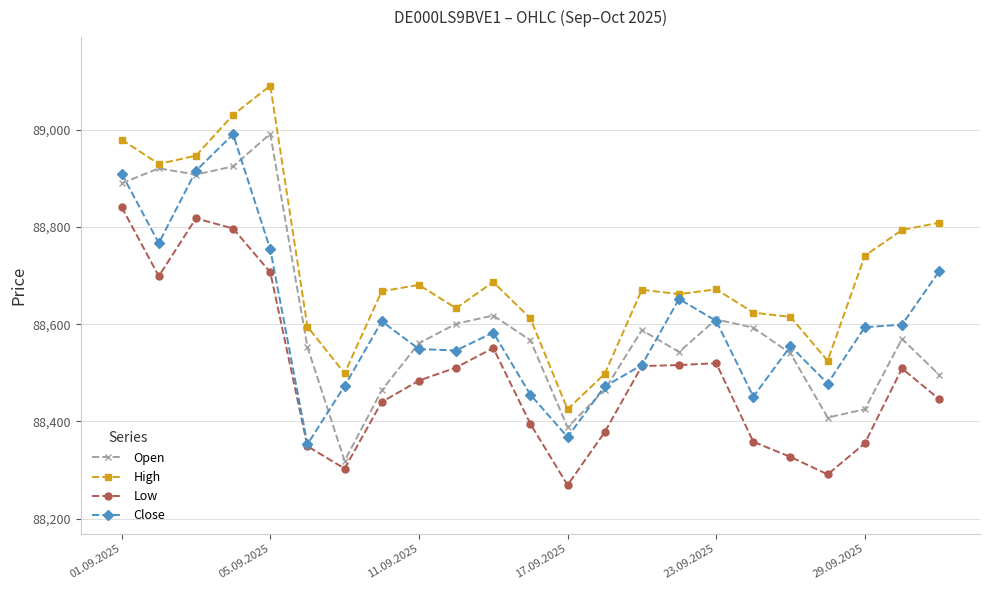

What is the value of the Open point at the 15th from the left?

88588